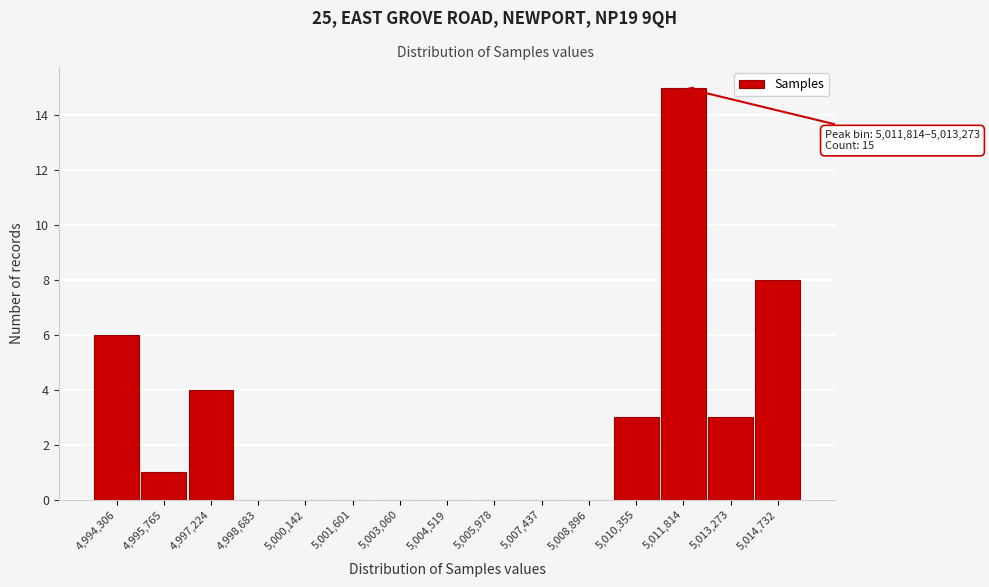

Reading left to right, what are all the values shown in this chart?

4,994,306=6	4,995,765=1	4,997,224=4	4,998,683=0	5,000,142=0	5,001,601=0	5,003,060=0	5,004,519=0	5,005,978=0	5,007,437=0	5,008,896=0	5,010,355=3	5,011,814=15	5,013,273=3	5,014,732=8